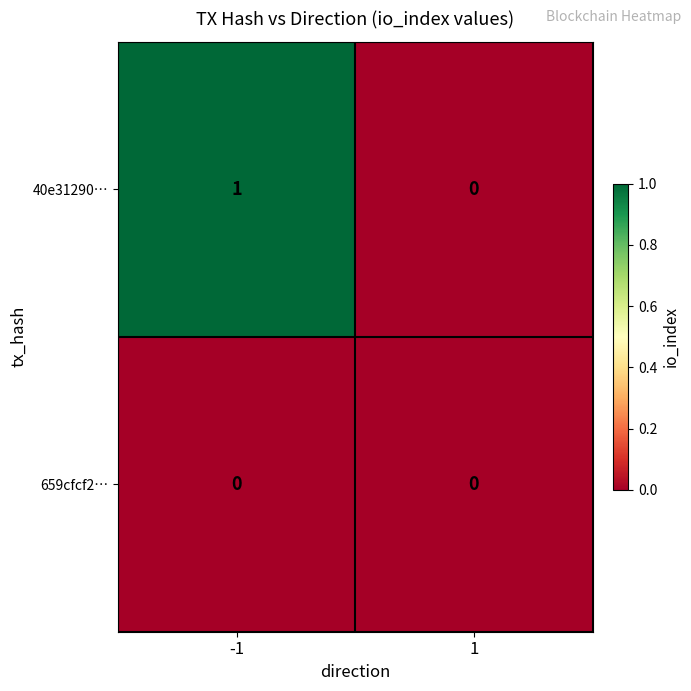

Rank the series by their average value, from lowest to highest.

659cfcf2…, 40e31290…